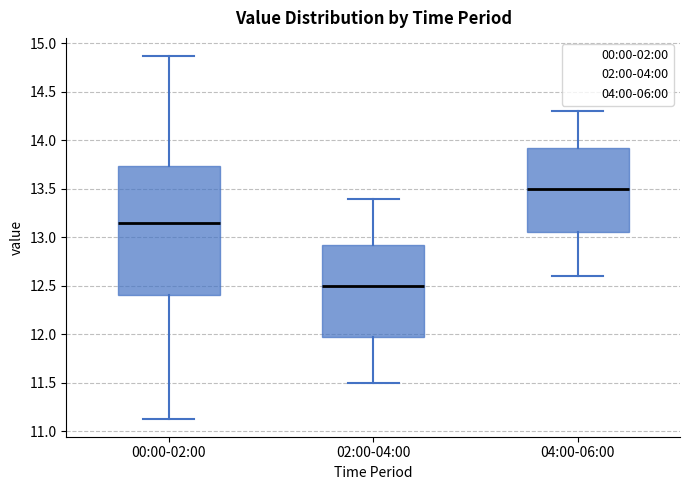

Which box's median line is the highest?

04:00-06:00